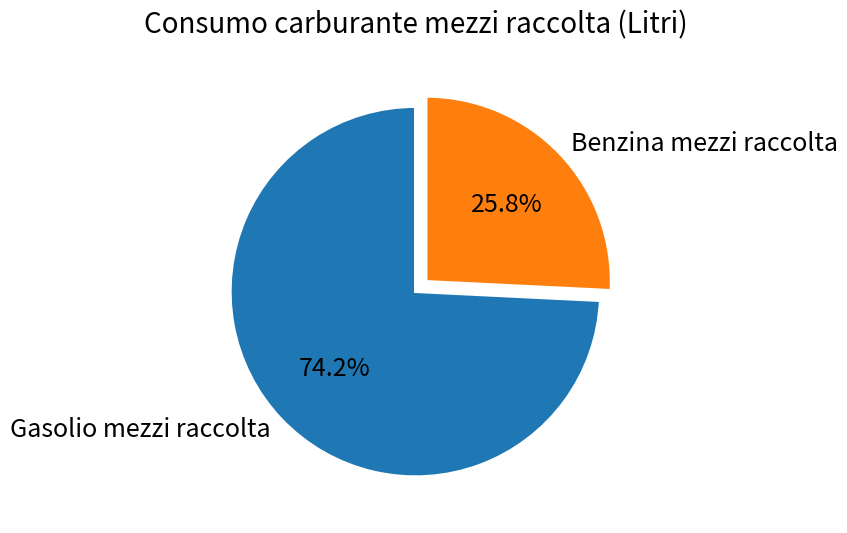

True or false: Gasolio mezzi raccolta accounts for 74% of the total.

True